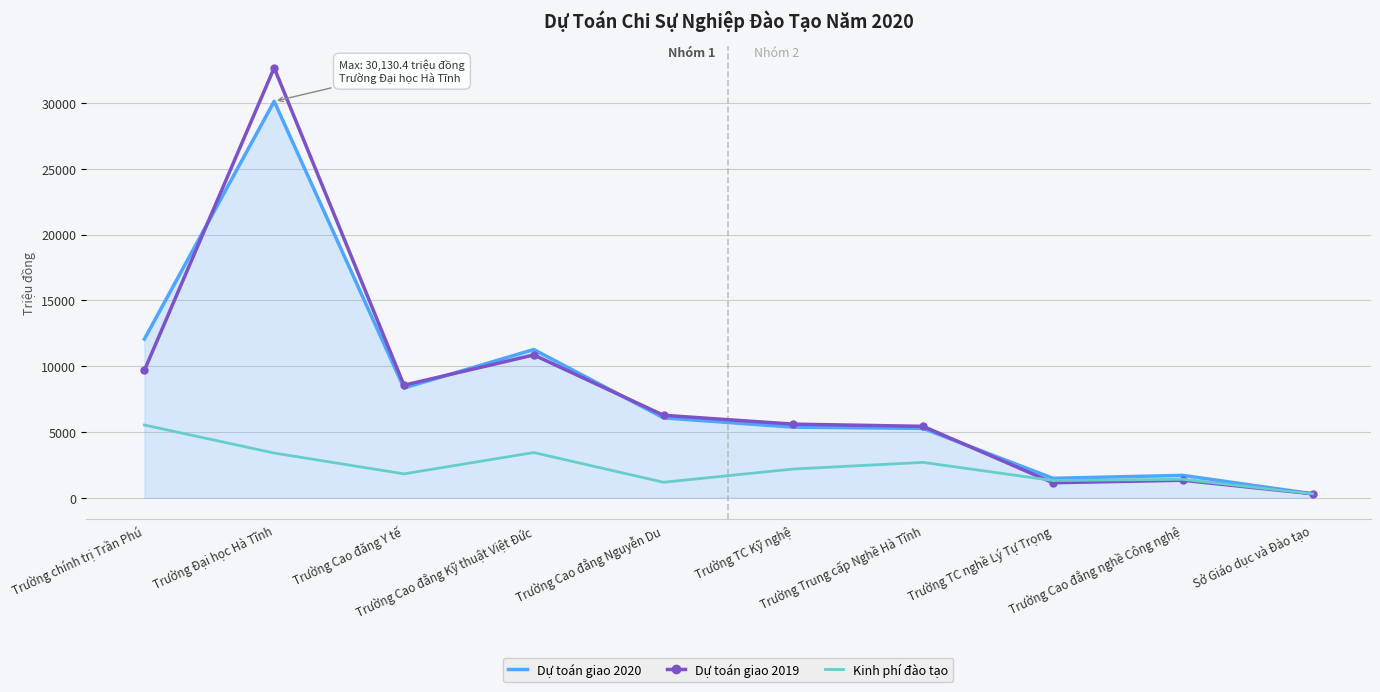

Rank the series by their maximum value, from lowest to highest.

Kinh phí đào tạo, Dự toán giao 2020, Dự toán giao 2019